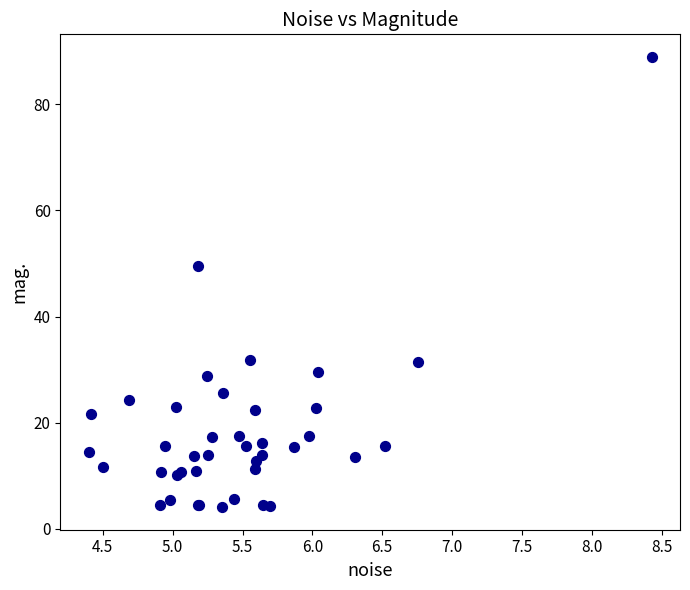

What Y value in the scatter plot is closest to 46?

49.5